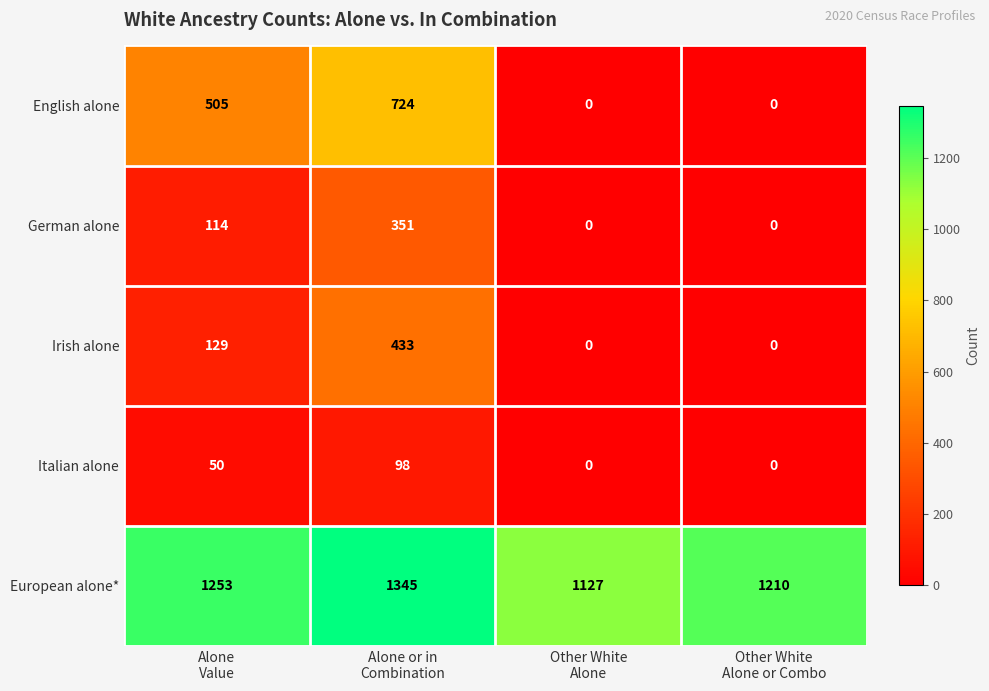

Rank the series by their maximum value, from lowest to highest.

Italian alone, German alone, Irish alone, English alone, European alone*